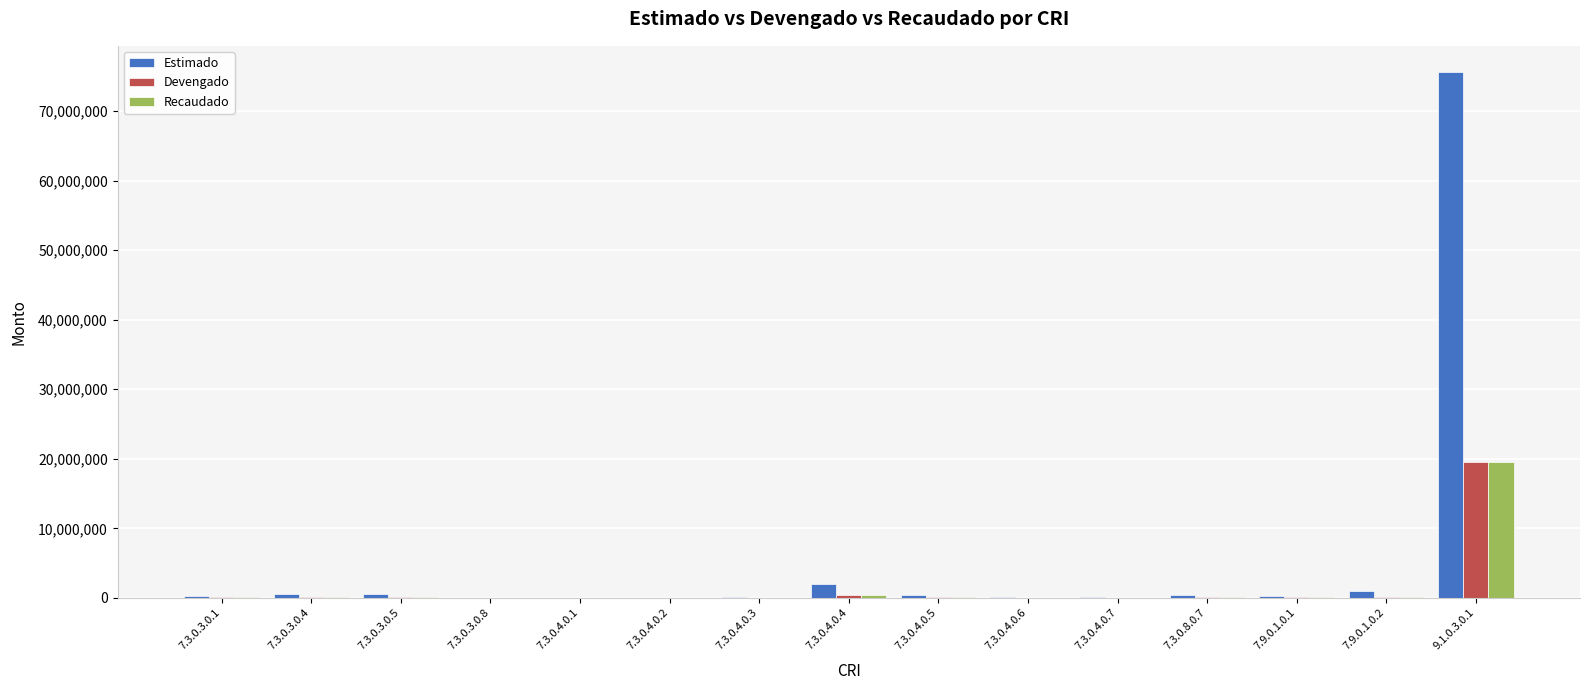

What is the sum of all Devengado values?

20821734.1